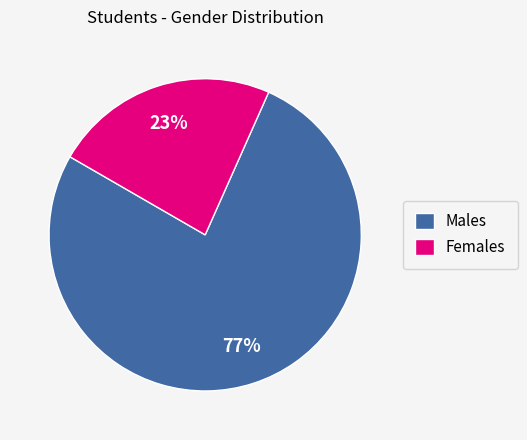

Rank the categories by value from highest to lowest.

Males, Females